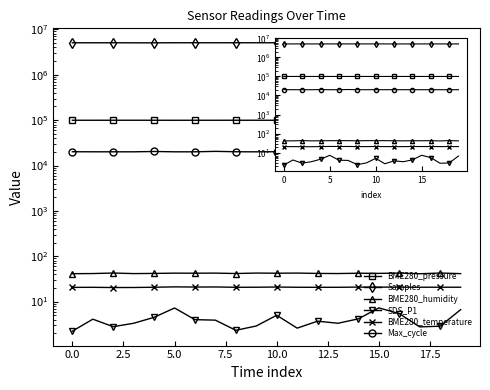

What is the label of the 9th point from the right?

11